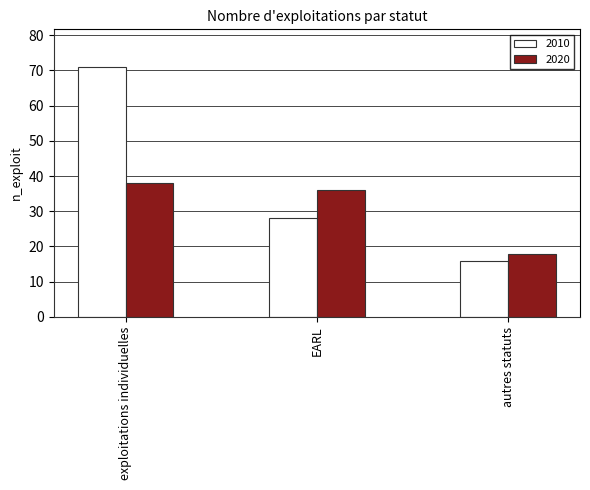

What is the difference between the 2010 values at EARL and autres statuts?

12